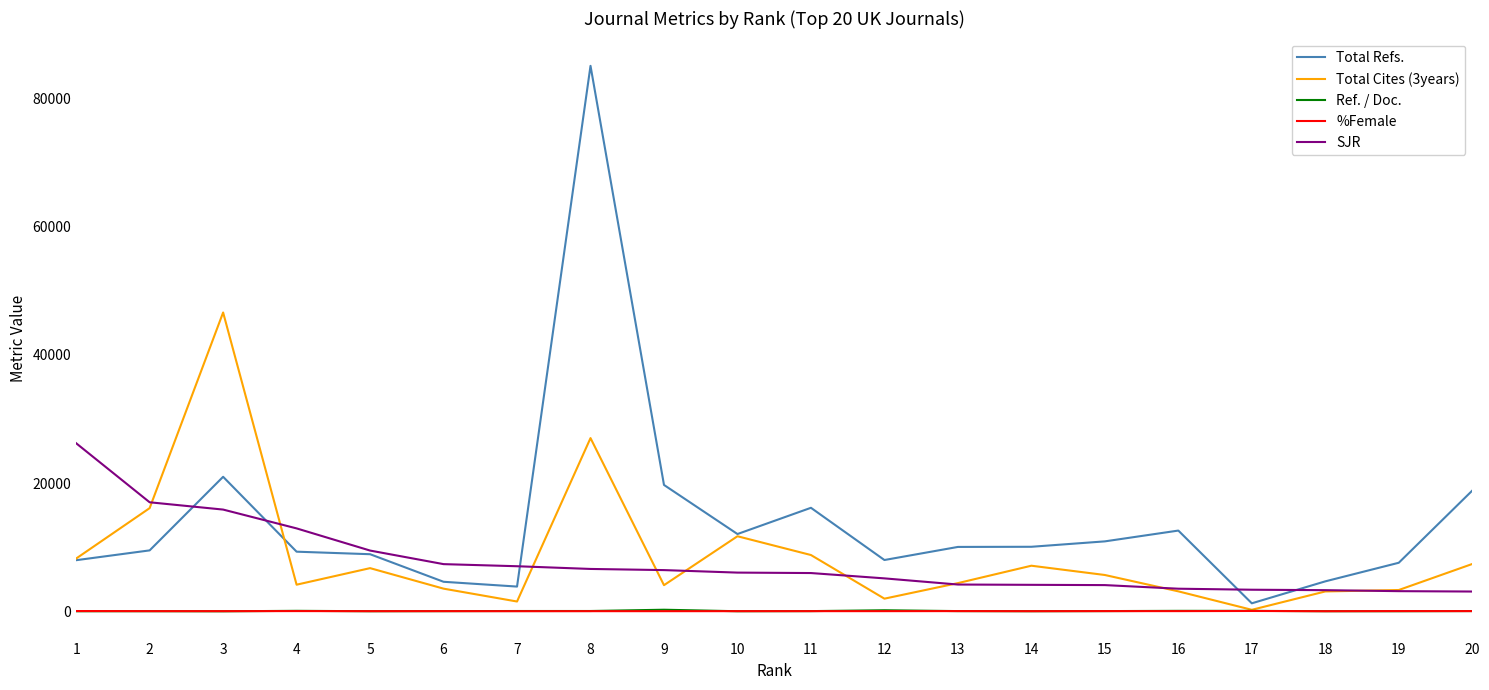

True or false: Total Refs. and Total Cites (3years) cross at least once.

True